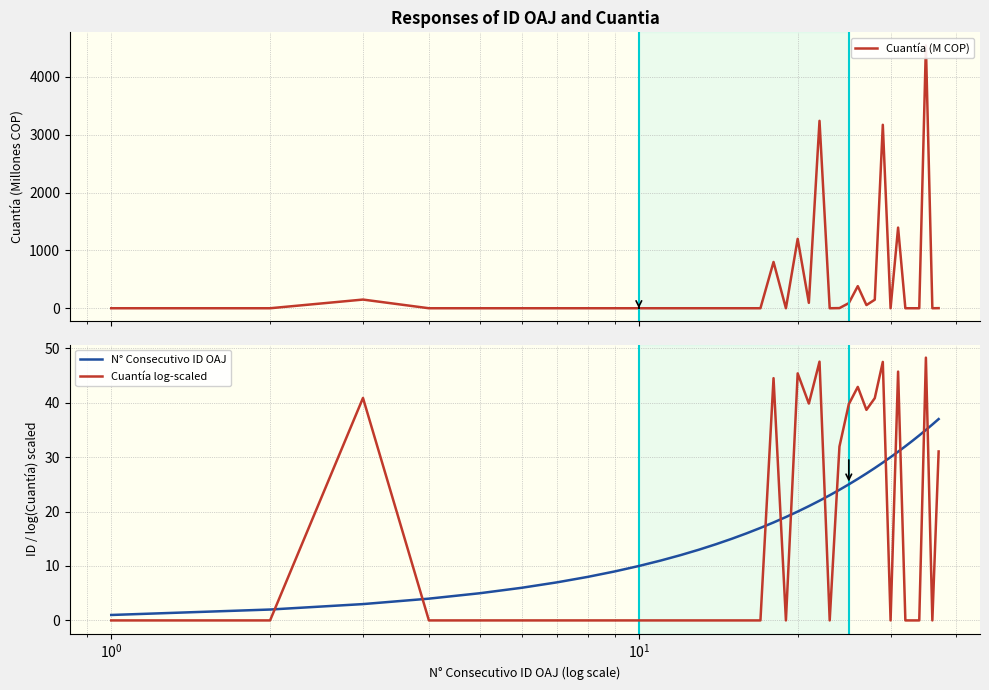

What is the difference between the maximum and minimum values in the Cuantía log-scaled series?

48.3